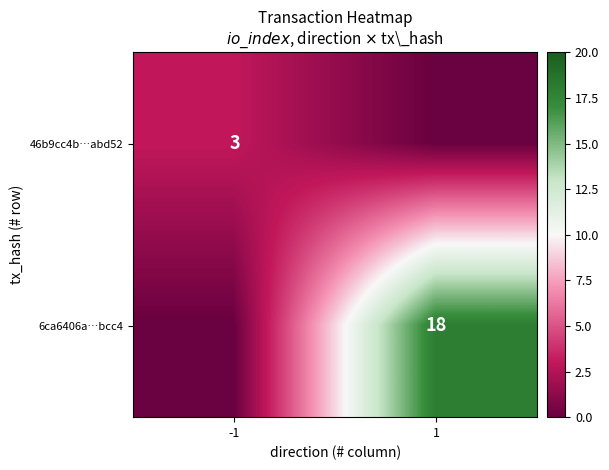

True or false: 6ca6406a…bcc4 has a value of 26 at 1.

False